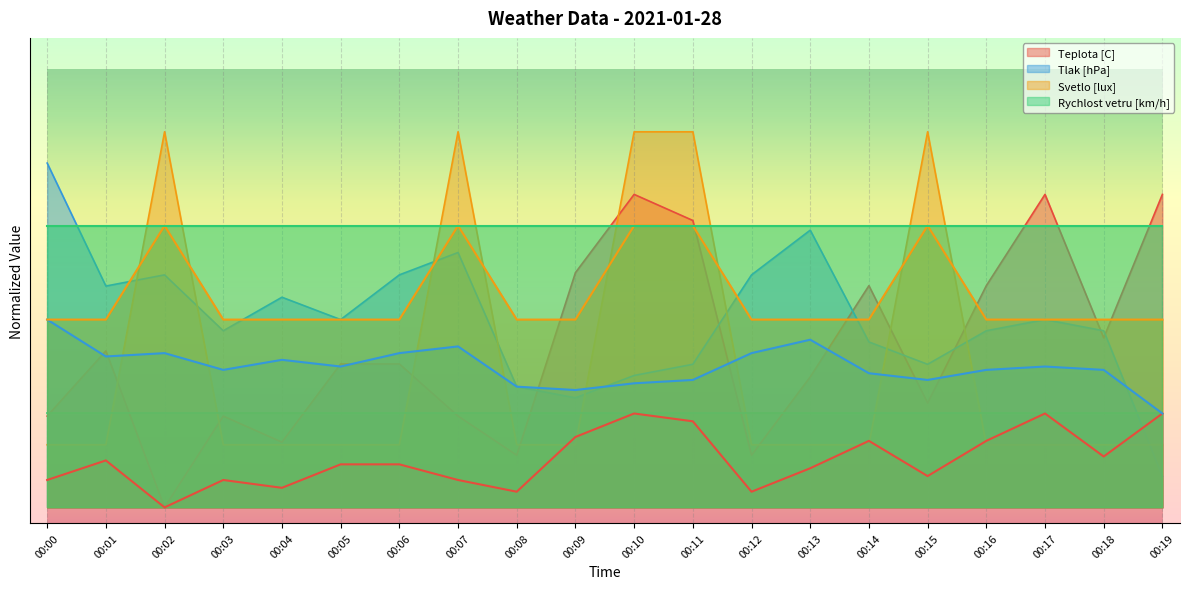

The value of Teplota [C] at 00:13 is 0.2. True or false?

False